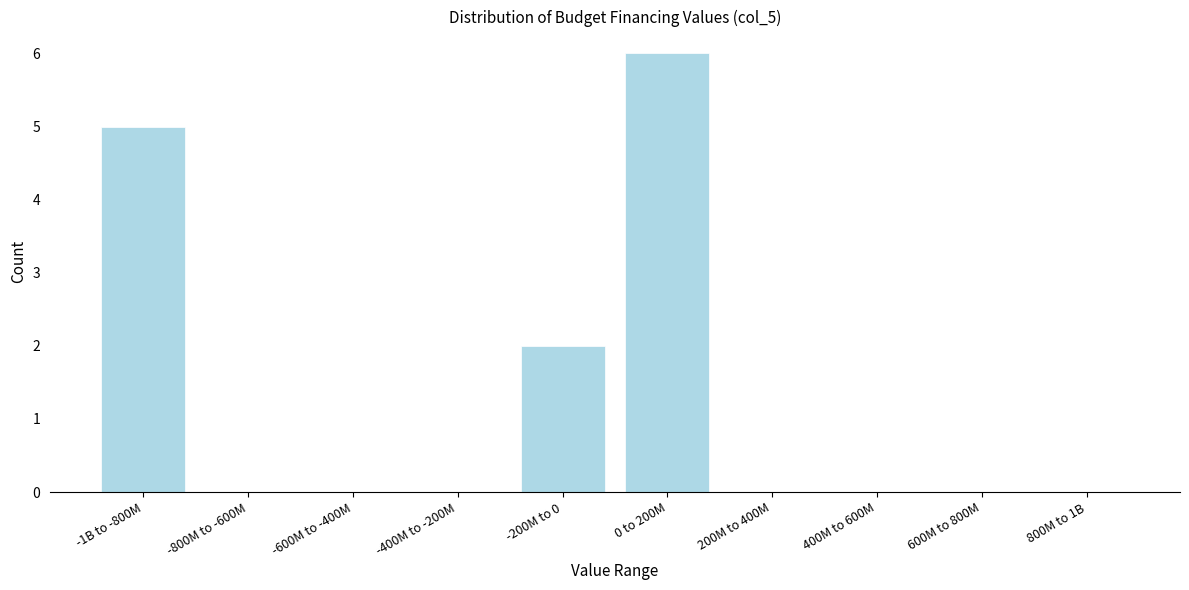

Reading left to right, transcribe all the data shown in this chart.

-1B to -800M=5	-800M to -600M=0	-600M to -400M=0	-400M to -200M=0	-200M to 0=2	0 to 200M=6	200M to 400M=0	400M to 600M=0	600M to 800M=0	800M to 1B=0